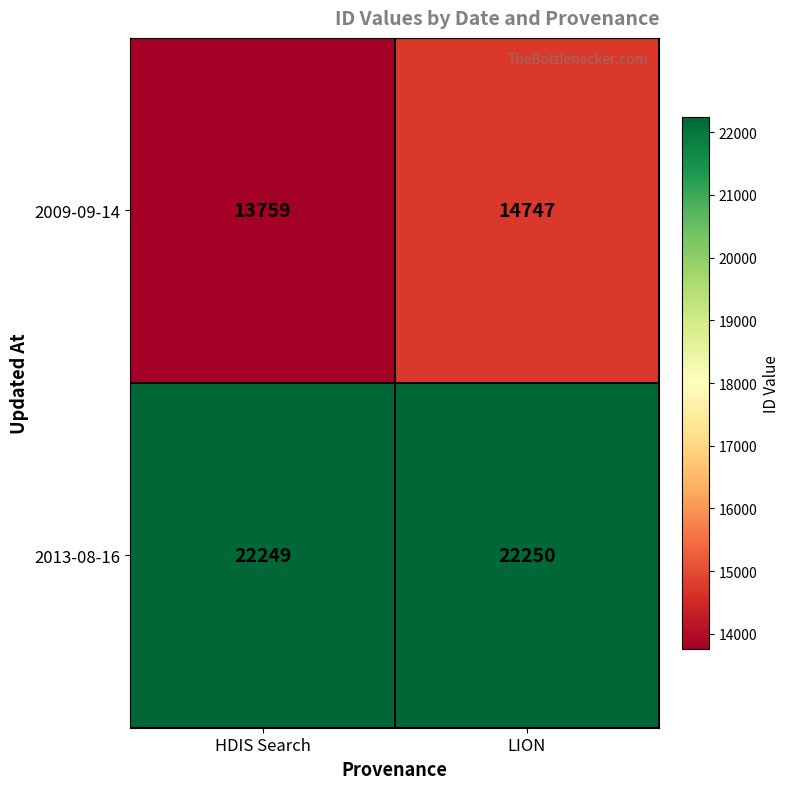

Reading left to right, list all the values displayed in this chart.

2009-09-14: HDIS Search=13759	LION=14747
2013-08-16: HDIS Search=22249	LION=22250